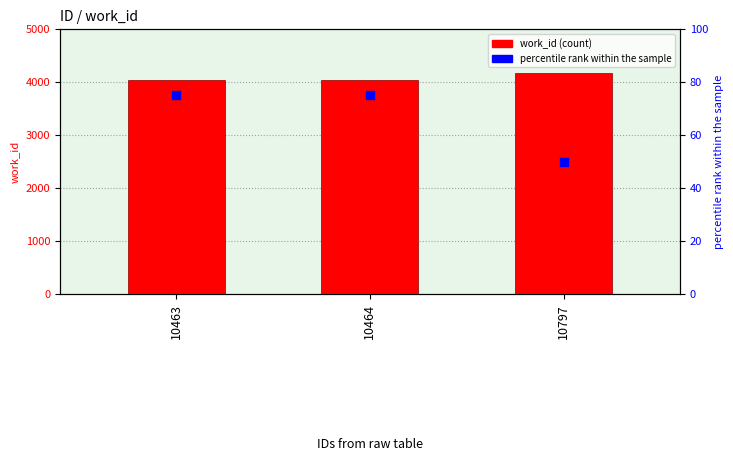

At how many categories does at least one series exceed 1841?

3